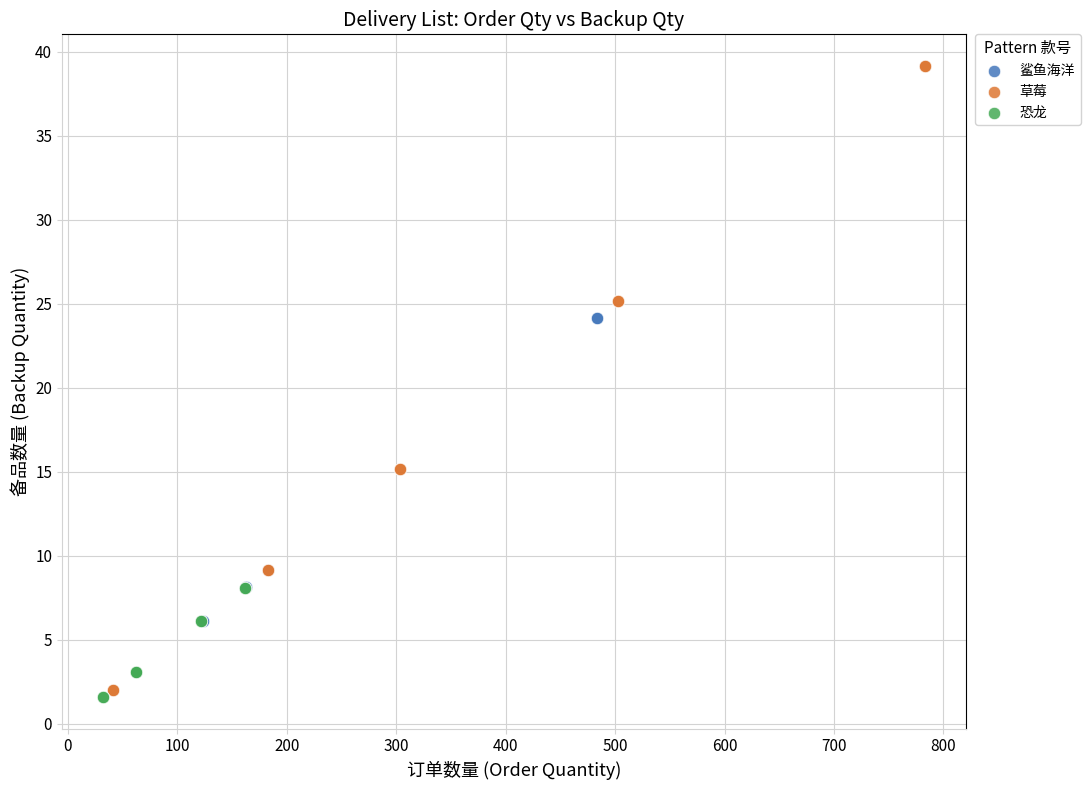

Which series contains the lowest Y value?

恐龙